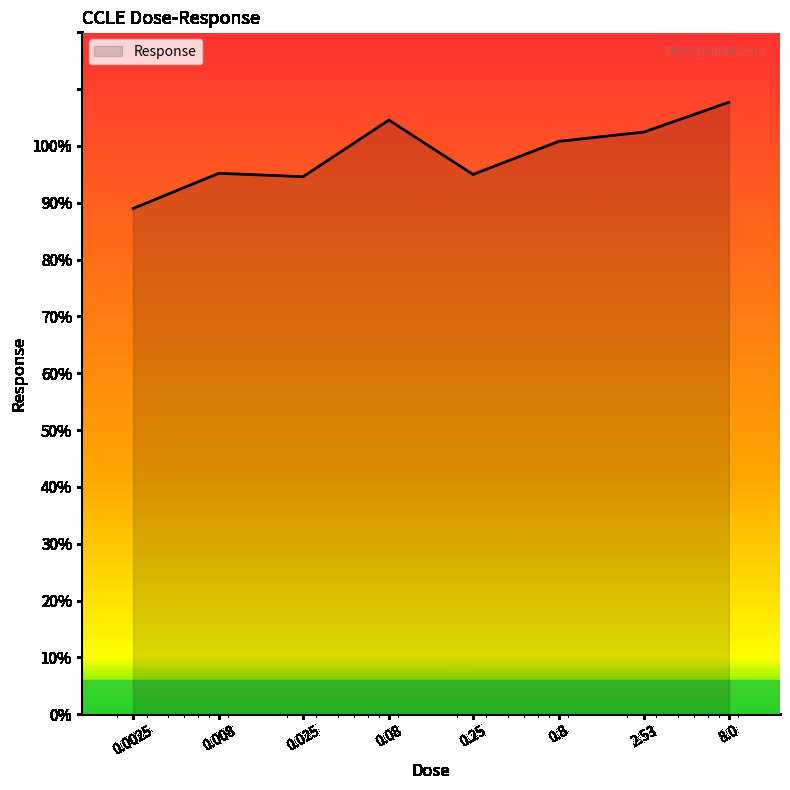

Does the chart display data point markers on the line(s)?

No